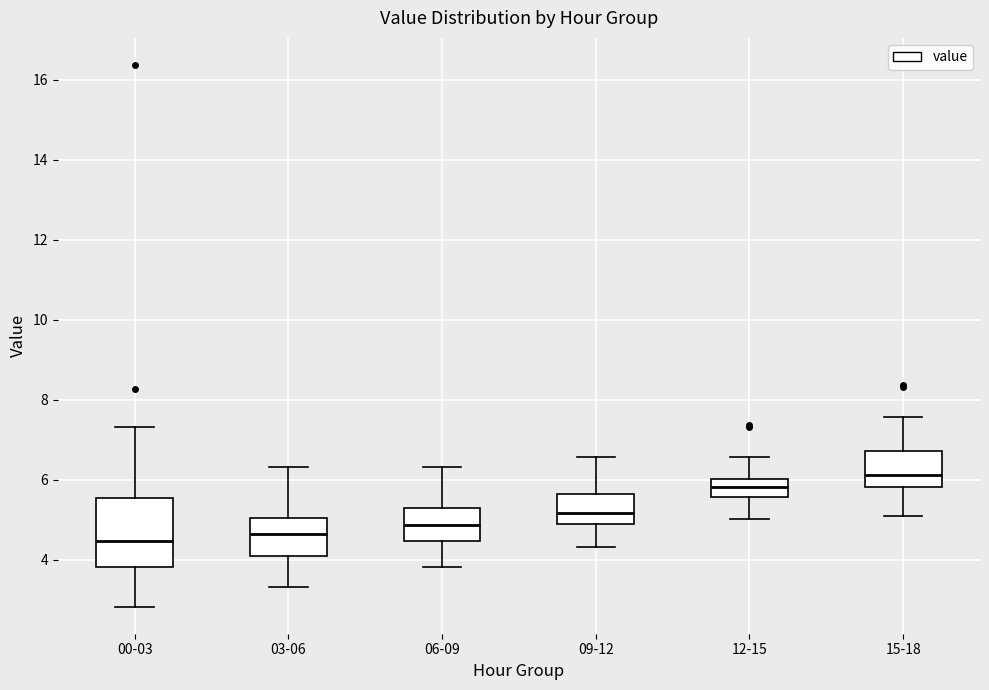

Reading left to right, read every box against the y-axis: the position of its median line, the range the box covers, and the ends of its whiskers. The values are not printed on the chart, so give them approximately, as read against the axis.

00-03: median 4.4, box 3.8 to 5.6, whiskers 2.8 to 7.4
03-06: median 4.6, box 4.0 to 5.0, whiskers 3.4 to 6.4
06-09: median 4.8, box 4.4 to 5.2, whiskers 3.8 to 6.4
09-12: median 5.2, box 4.8 to 5.6, whiskers 4.4 to 6.6
12-15: median 5.8, box 5.6 to 6.0, whiskers 5.0 to 6.6
15-18: median 6.2, box 5.8 to 6.8, whiskers 5.2 to 7.6